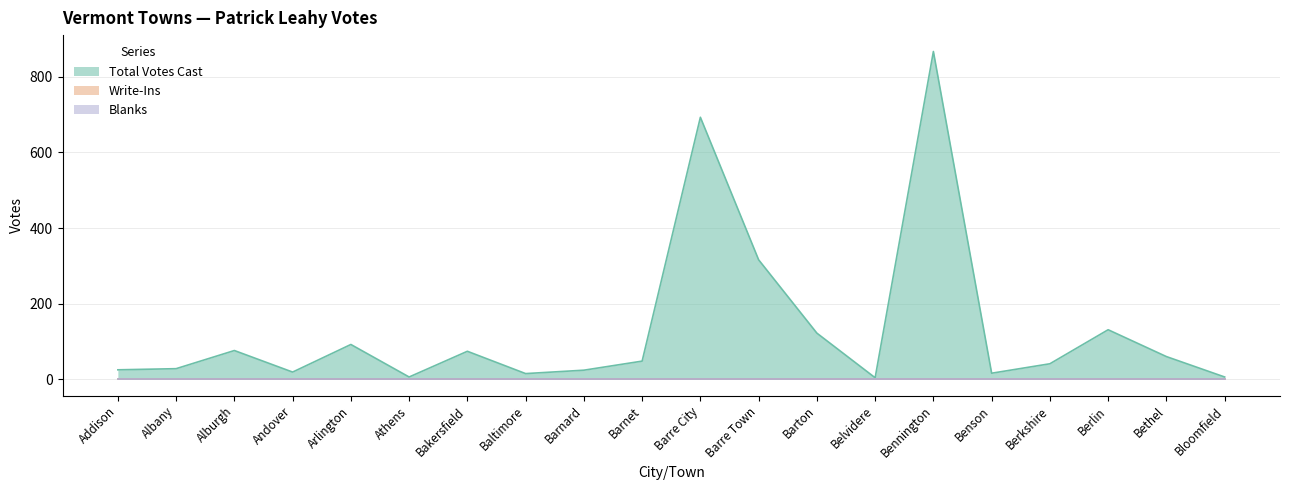

What is the label of the 8th point from the left?

Baltimore